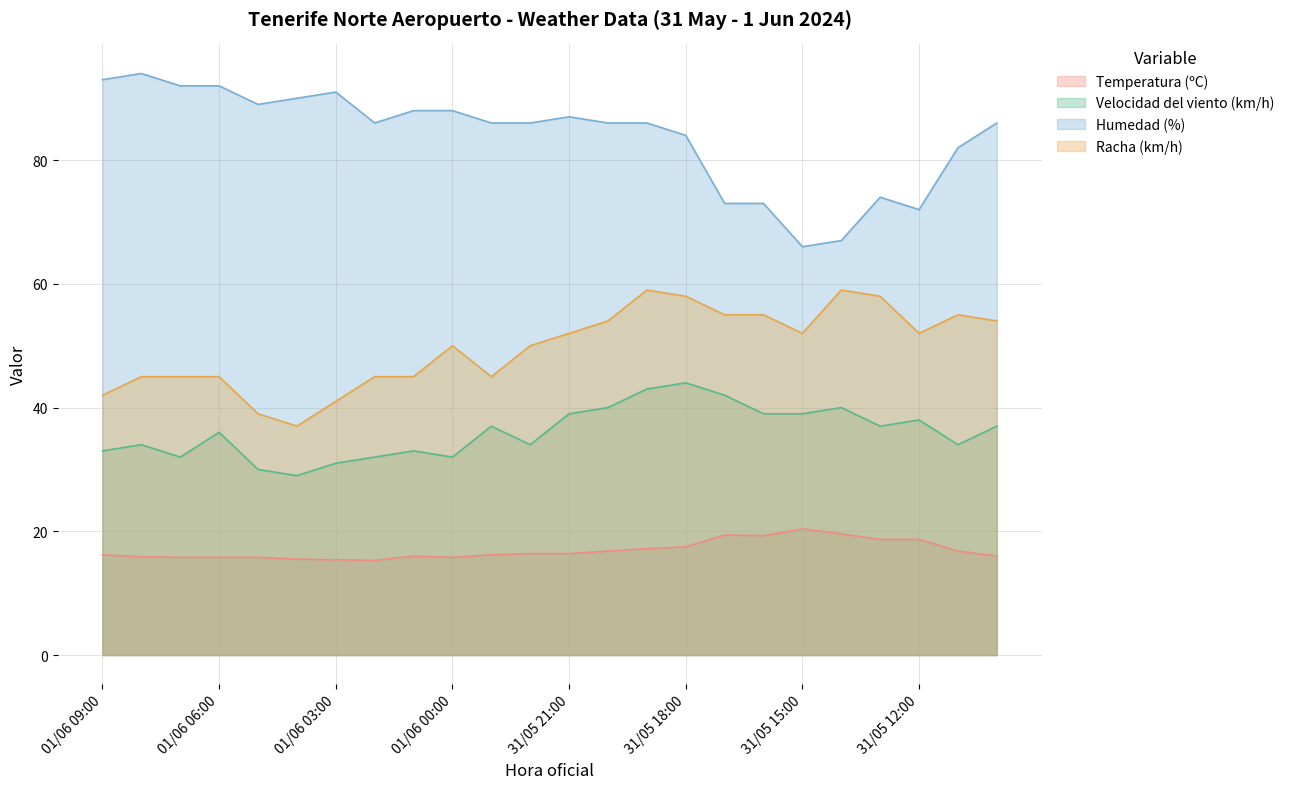

What is the average value of the Racha (km/h) series?

49.7